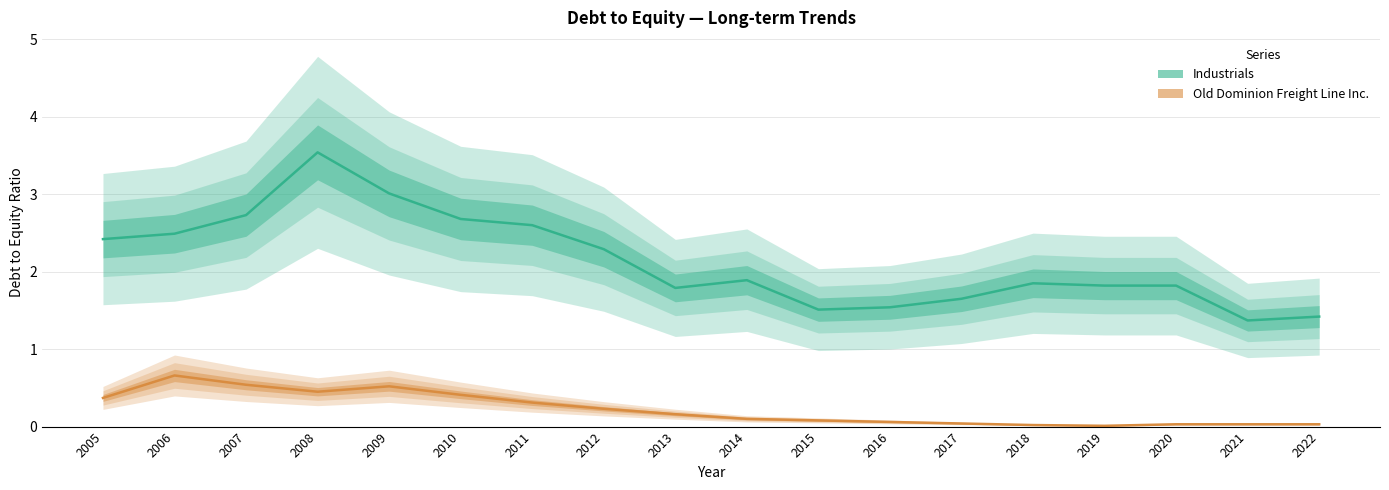

List the series in order of their peak value, highest first.

Industrials, Old Dominion Freight Line Inc.